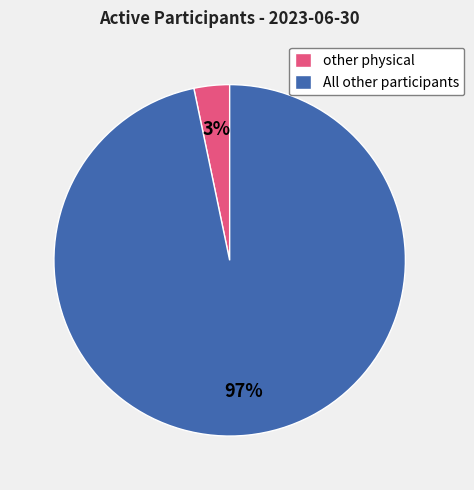

To the nearest percent, what is the average slice percentage?

50%